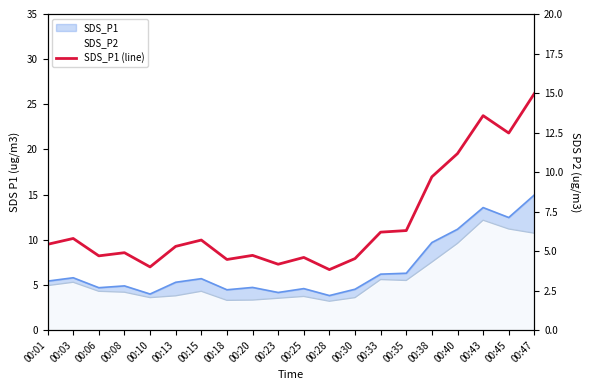

Which category has the highest value across all series?

00:47